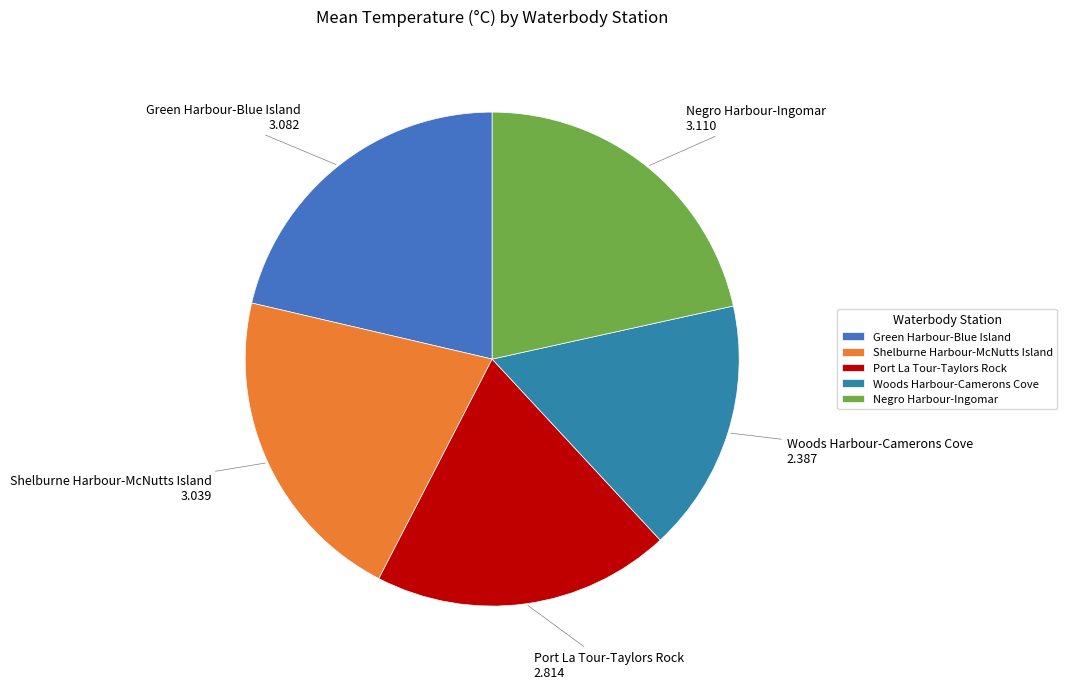

Is there a majority slice in this chart?

No